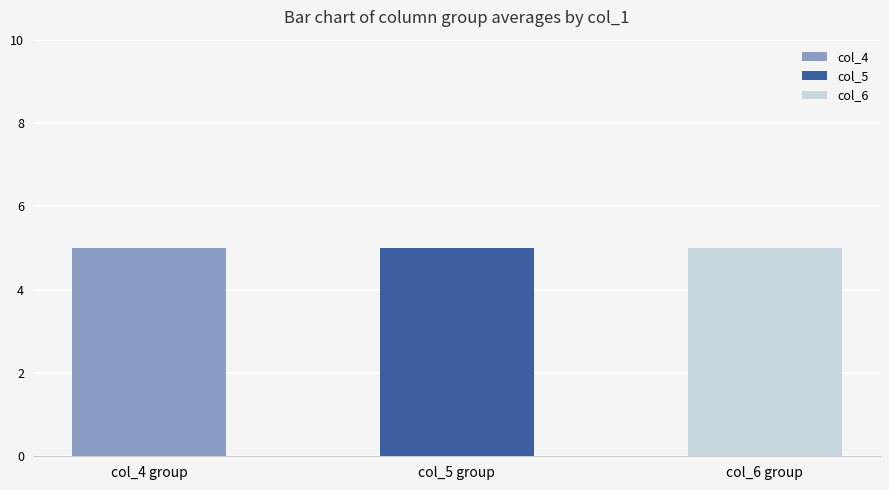

Are the bars grouped side by side (vs. stacked)?

Yes